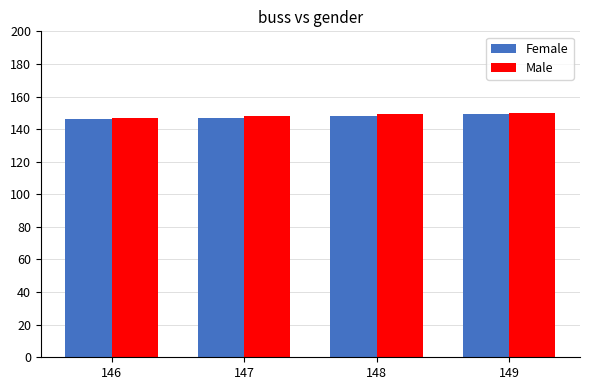

How many bars are there in each group?

2